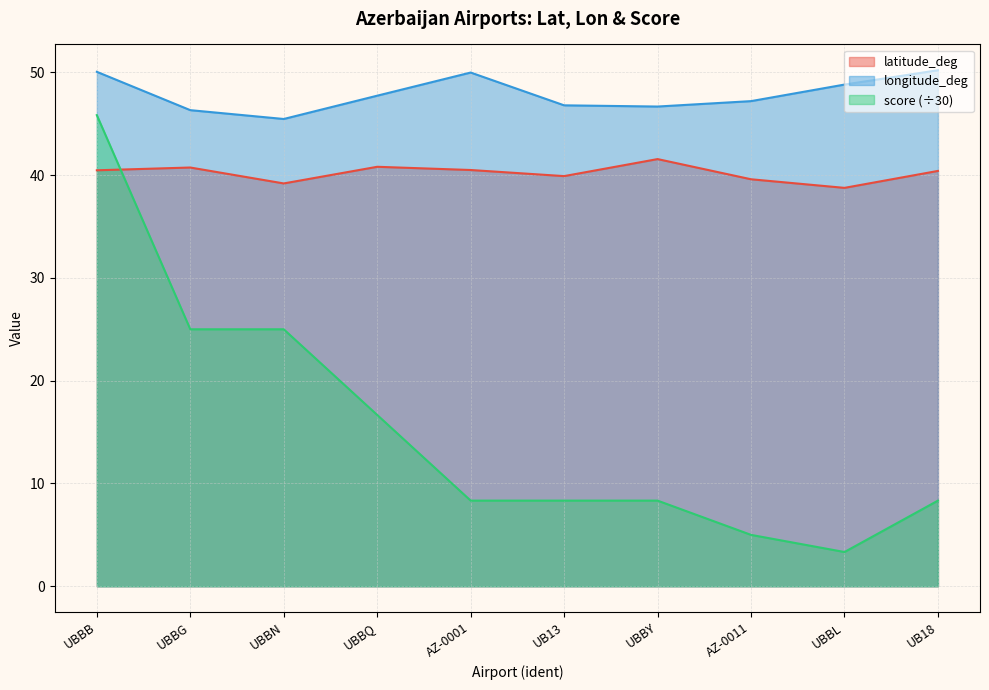

Which series changed the most between UBBN and UB18?

score (÷30)